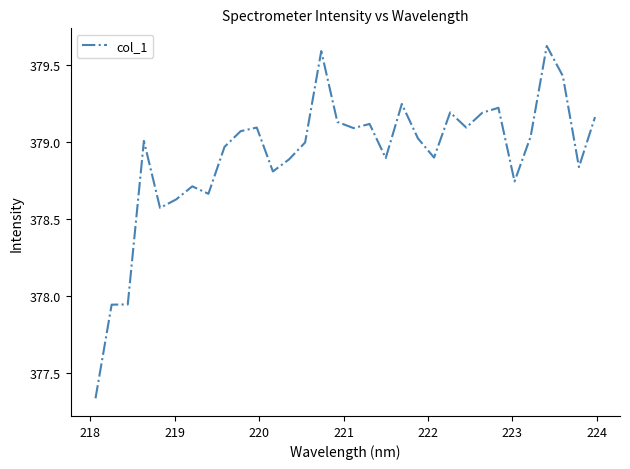

What is the maximum value shown in the chart?

379.6